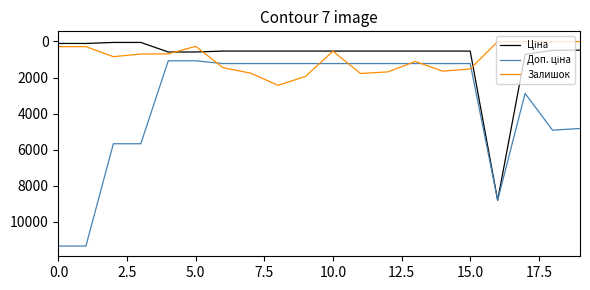

What is the maximum value shown in the chart?

11334.0